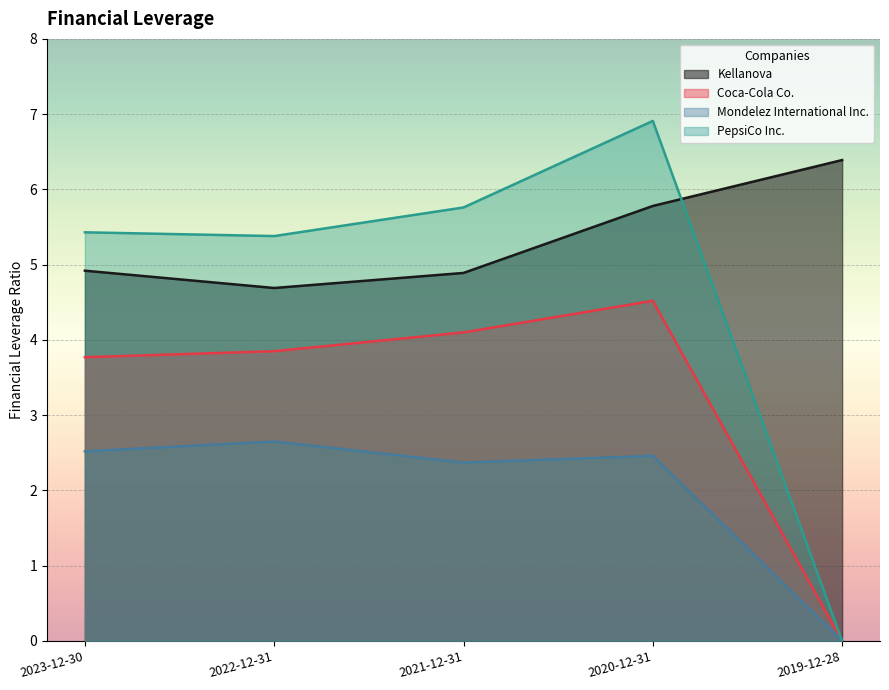

At 2019-12-28, list the series in order from largest to smallest.

Kellanova, Coca-Cola Co., Mondelez International Inc., PepsiCo Inc.